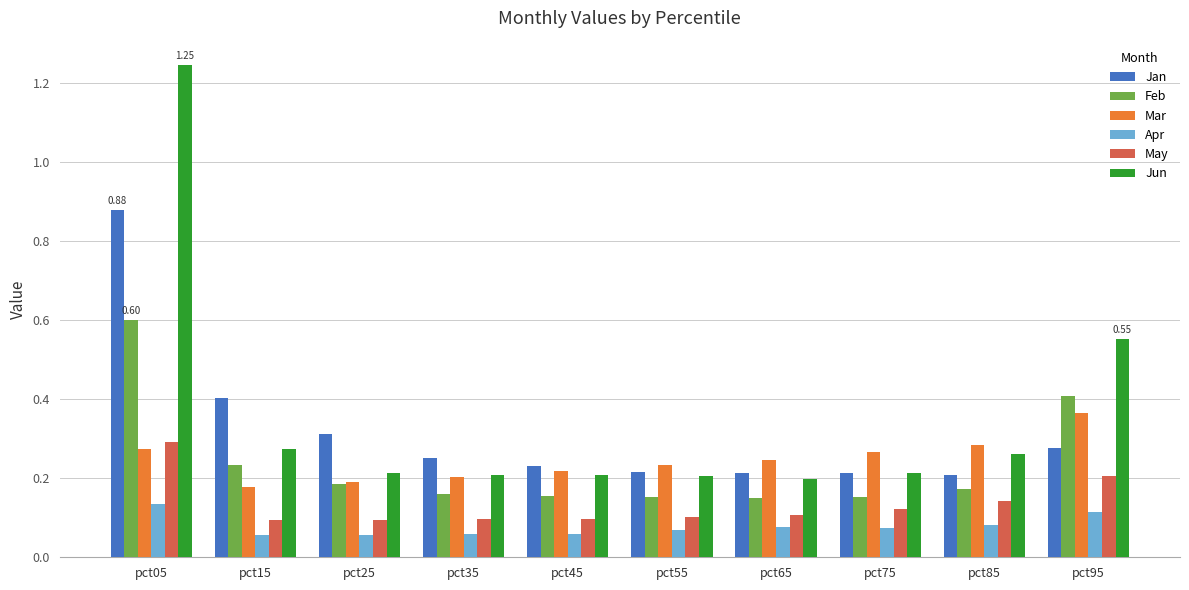

What is the difference between the maximum and minimum values in the Jun series?

1.0